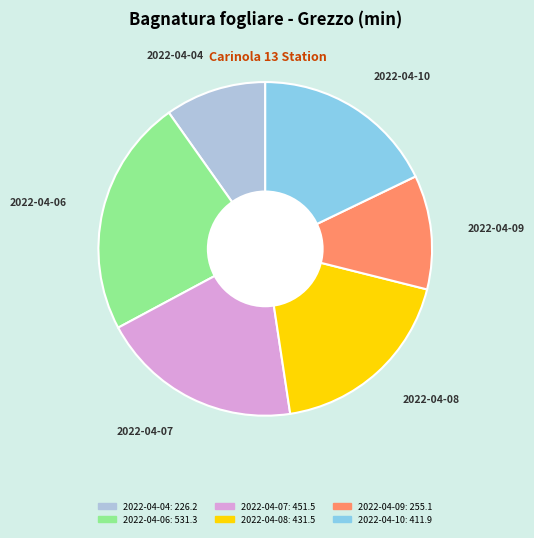

Is there any slice that represents more than half of the pie?

No